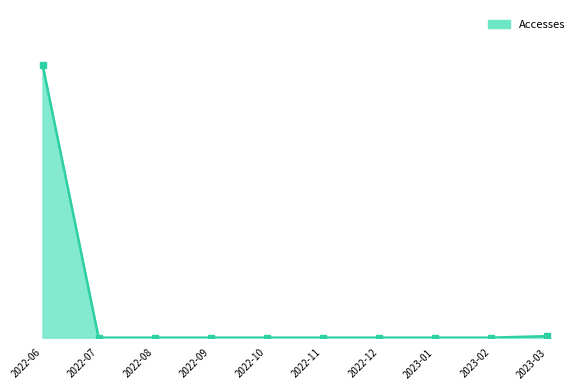

At which label is the value closest to 179?

2023-03